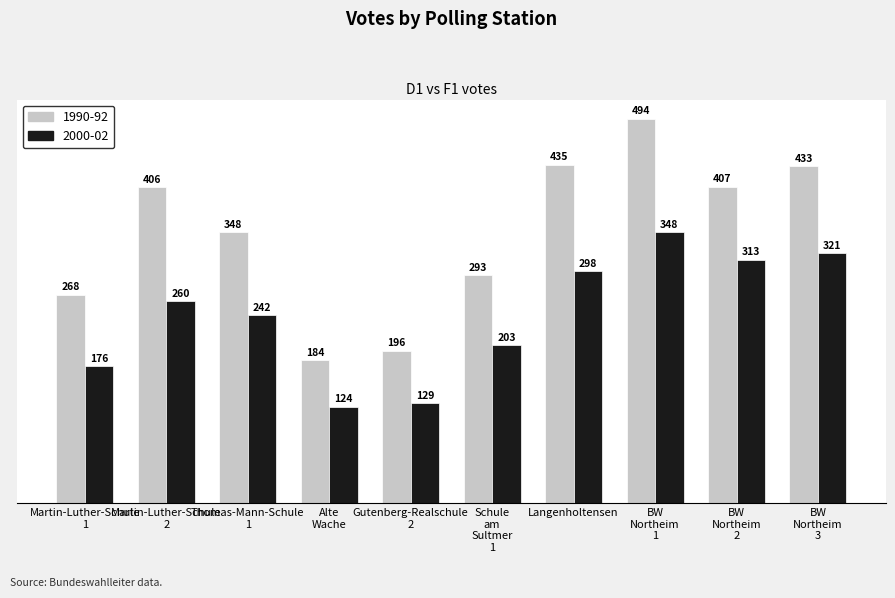

List the series in order of their peak value, lowest first.

2000-02, 1990-92